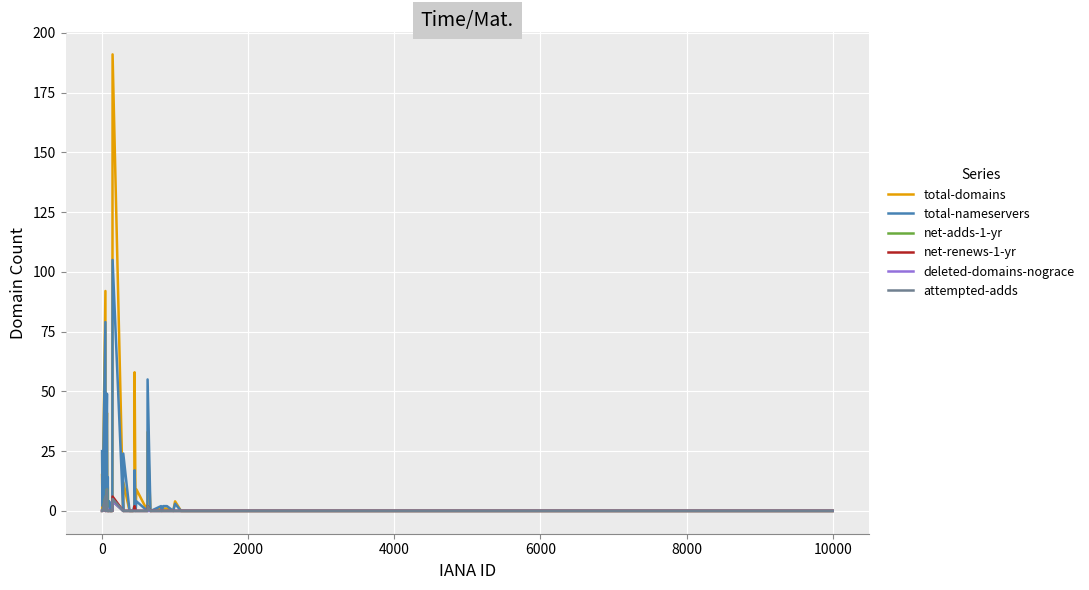

What is the maximum value for total-domains?

191